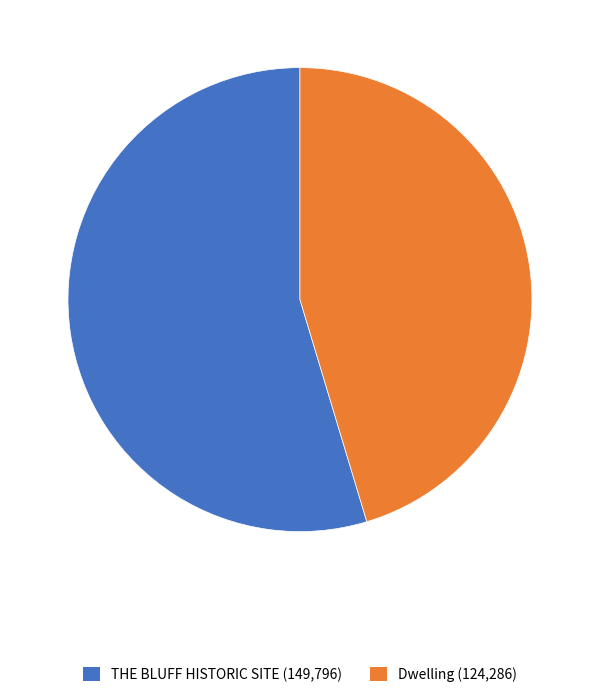

Do THE BLUFF HISTORIC SITE (149,796) and Dwelling (124,286) together represent more than half of the pie?

Yes